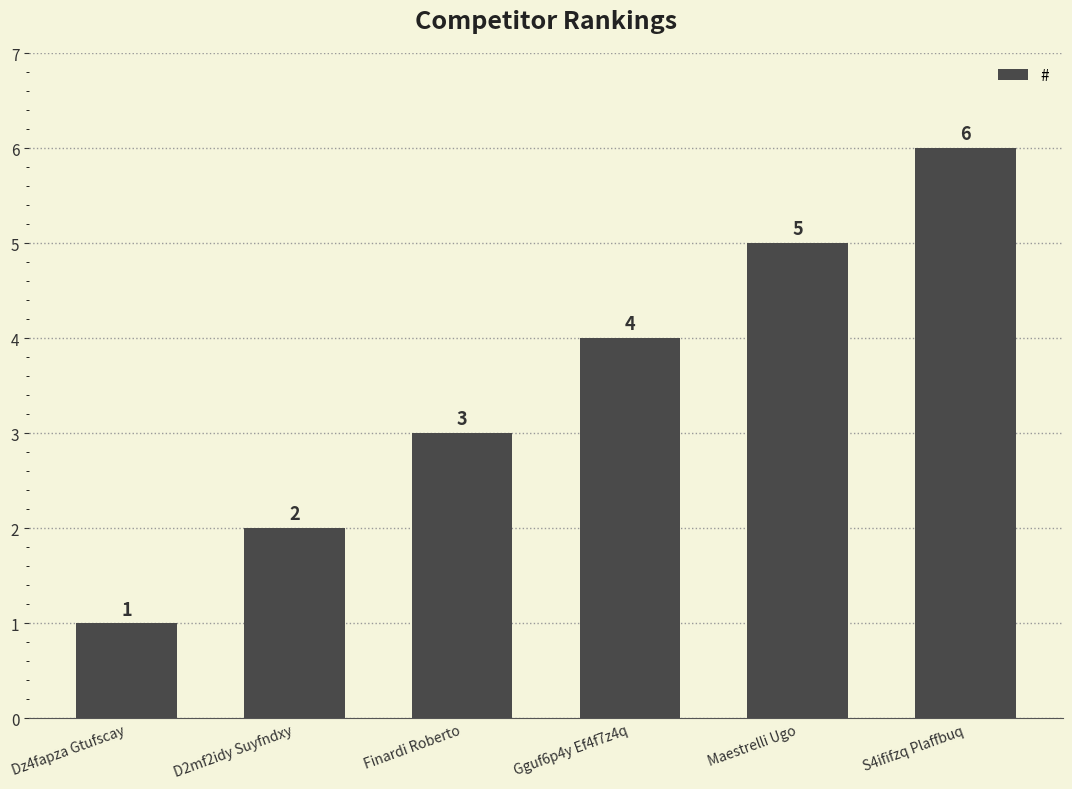

At which category does the chart reach its minimum across all series?

Dz4fapza Gtufscay